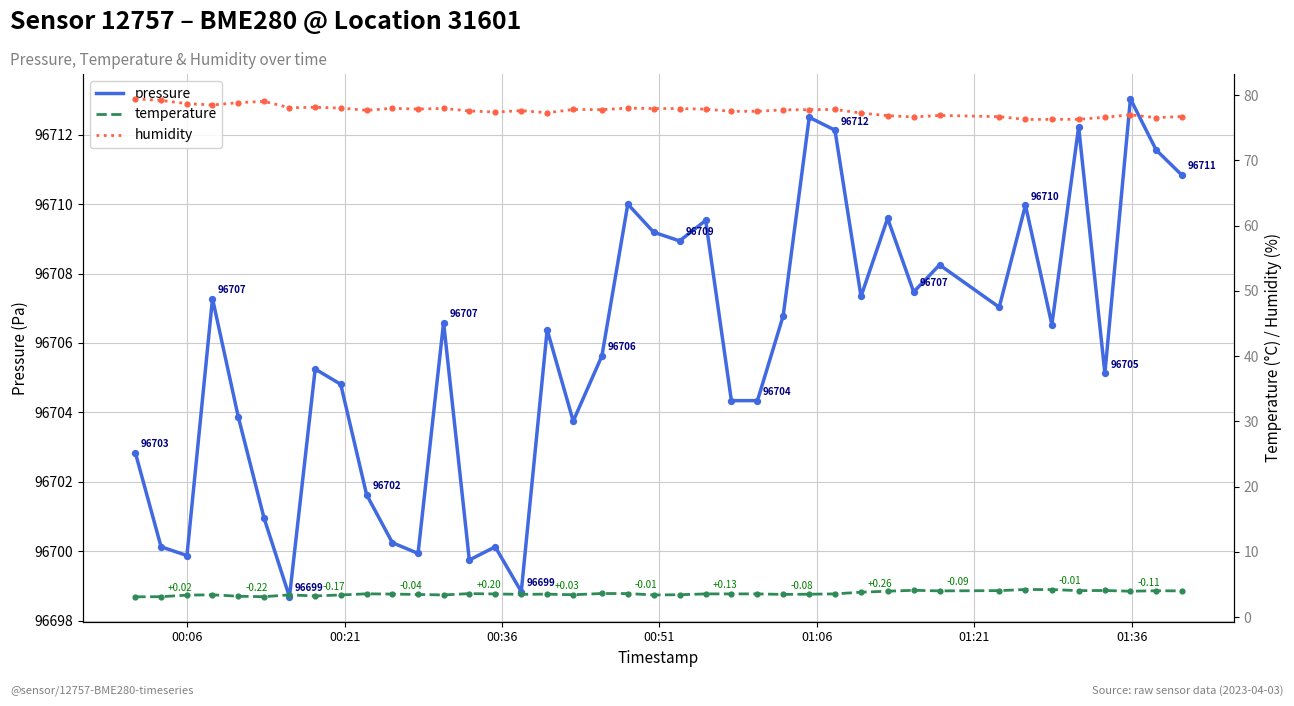

Is the value of pressure at 39 greater than the value of temperature at 13?

Yes